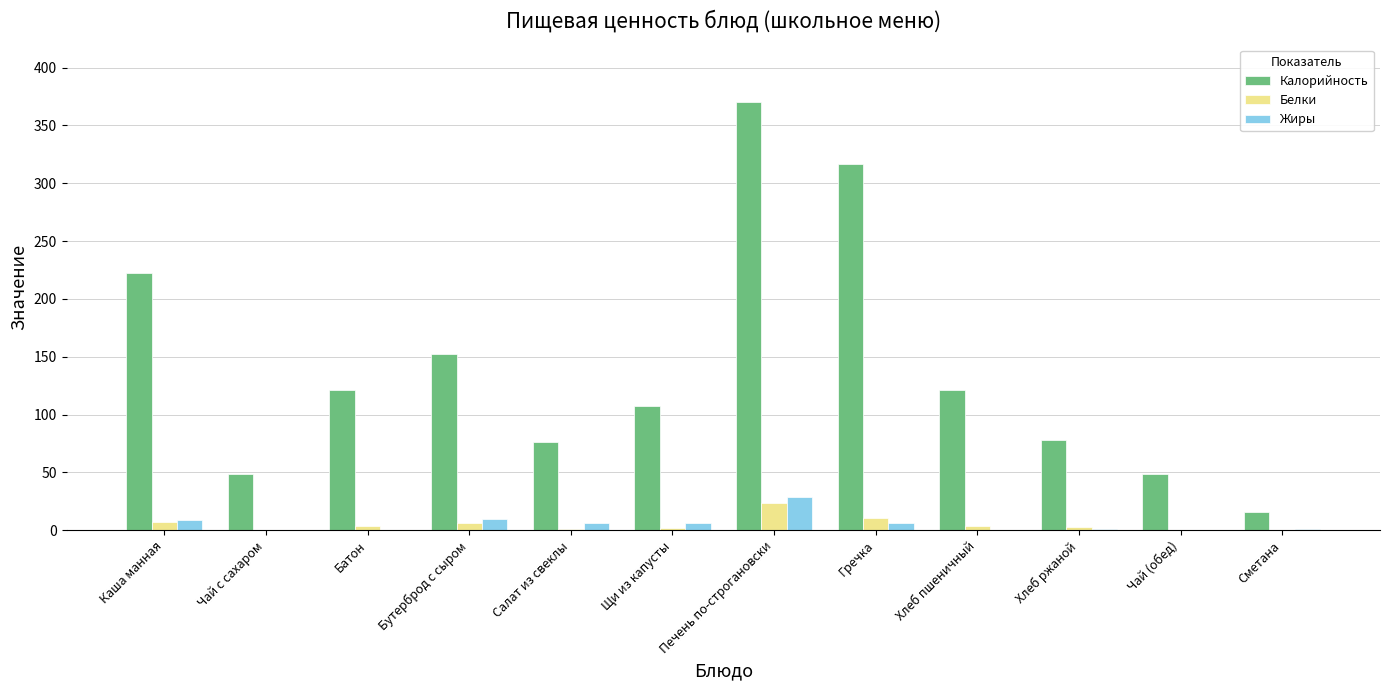

How many data points does each series have?

12